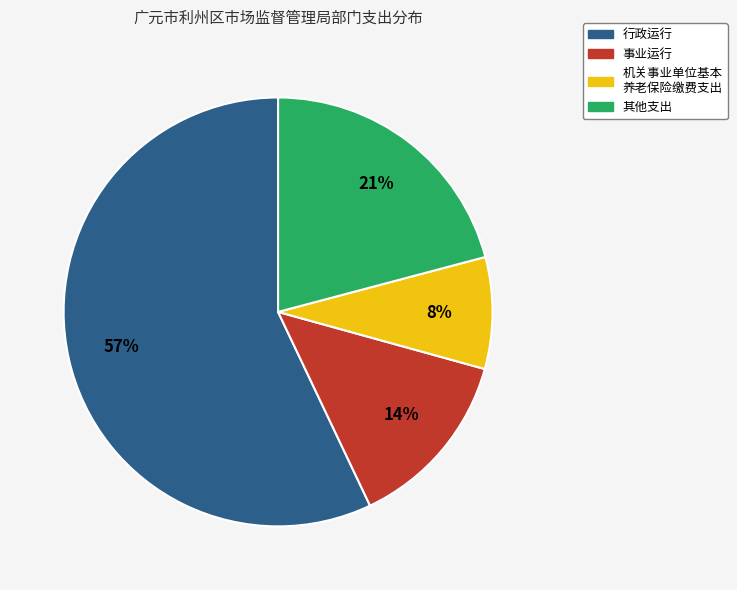

Is there a majority slice in this chart?

Yes